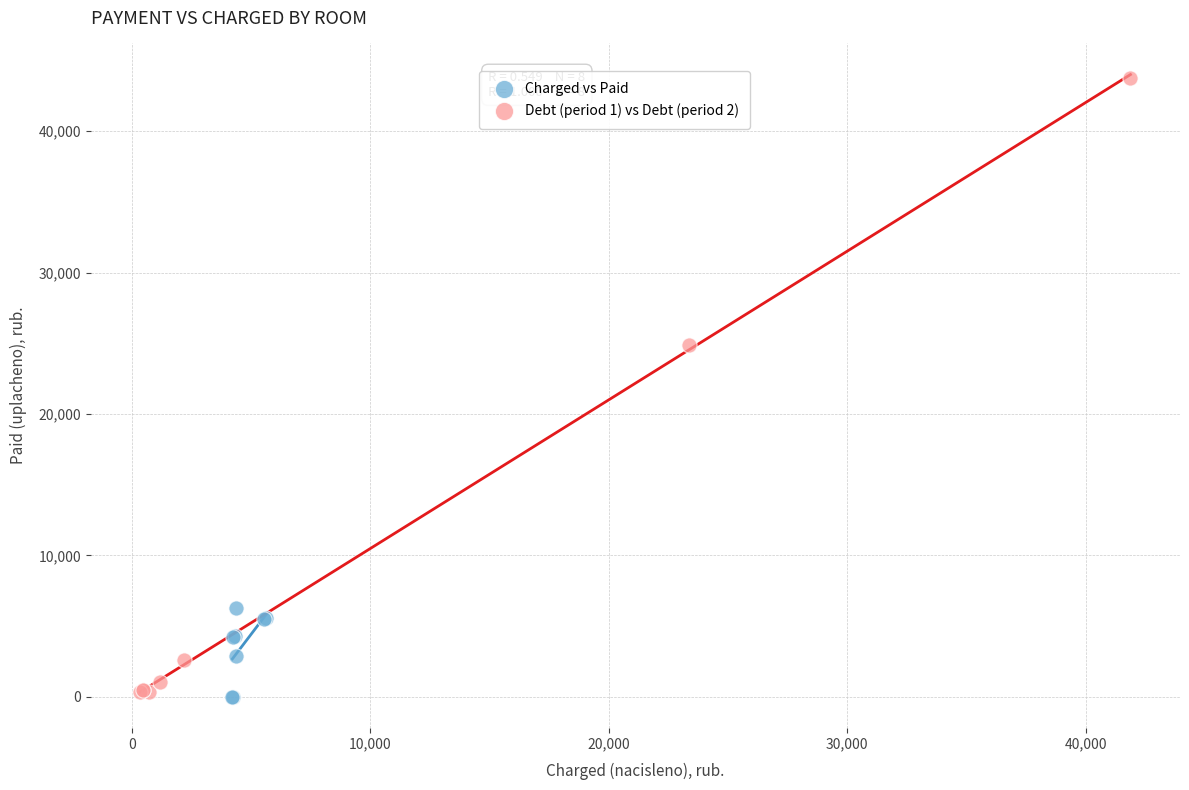

Which series has the largest Y range (max minus min)?

Debt (period 1) vs Debt (period 2)